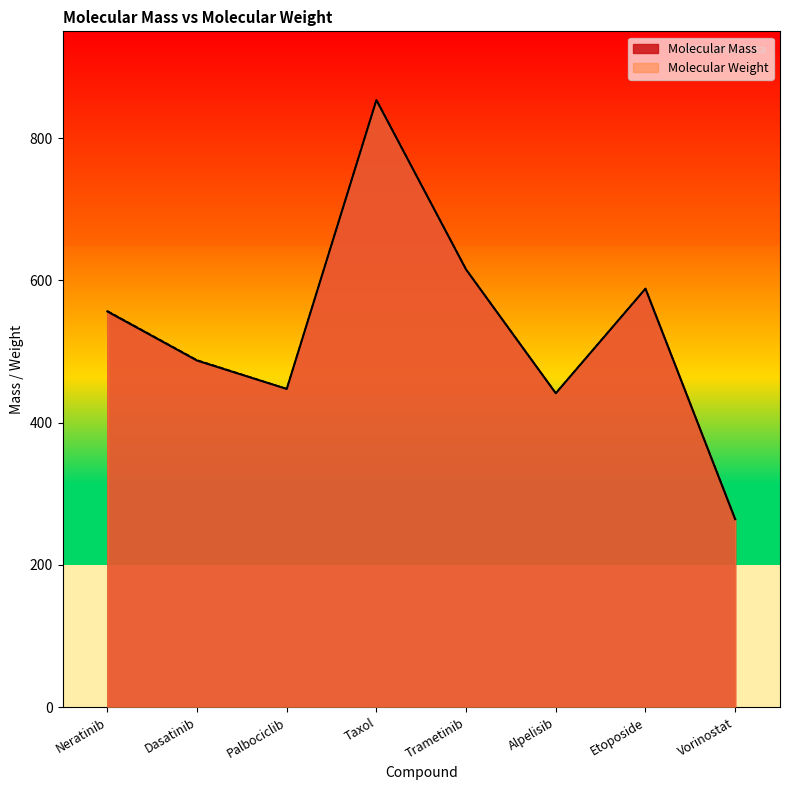

What is the difference between the highest and lowest values at Vorinostat?

0.2